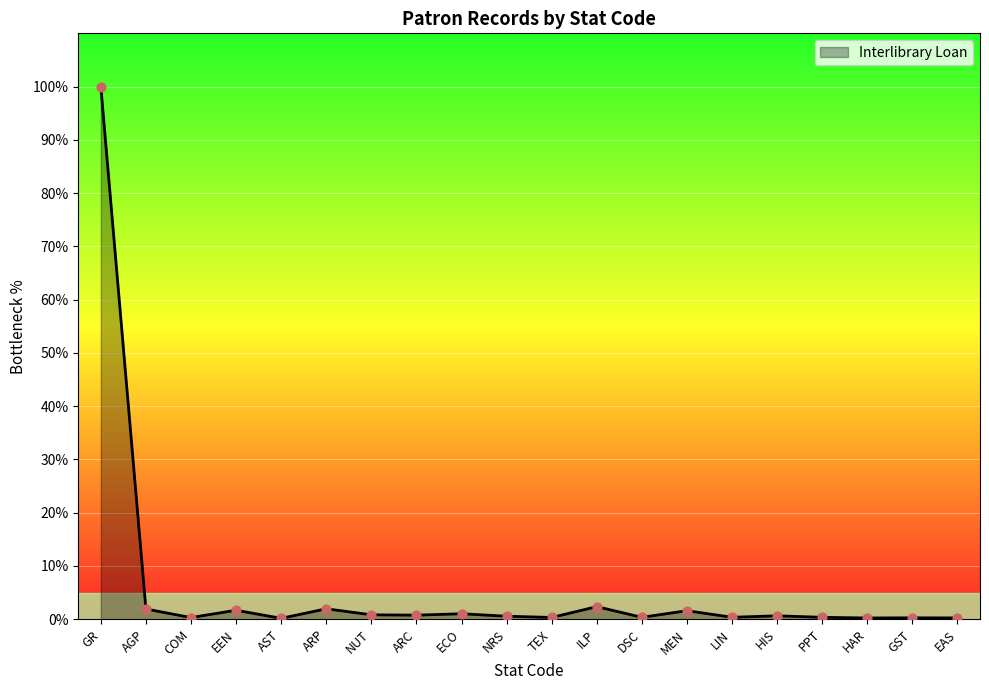

What is the change in value from COM to AST?

-0.1